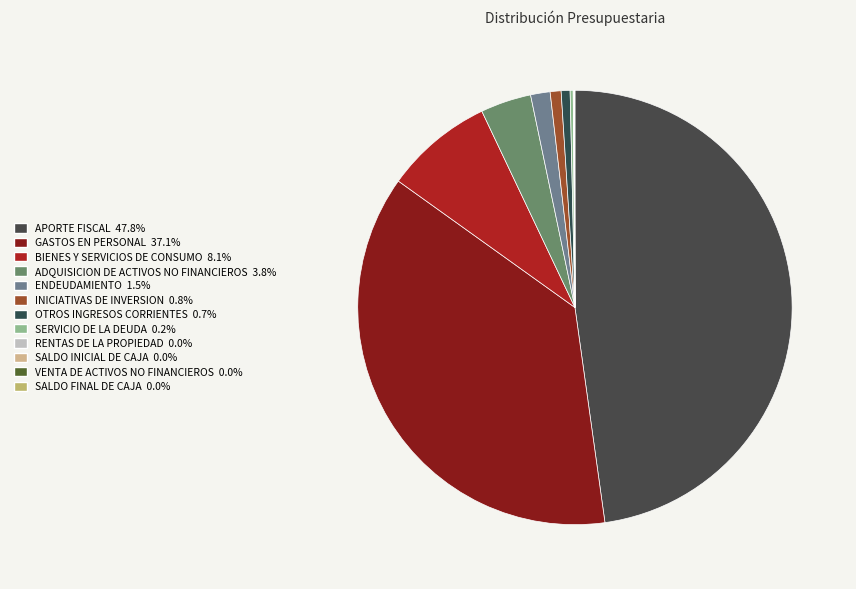

Which has a higher value, BIENES Y SERVICIOS DE CONSUMO or APORTE FISCAL?

APORTE FISCAL